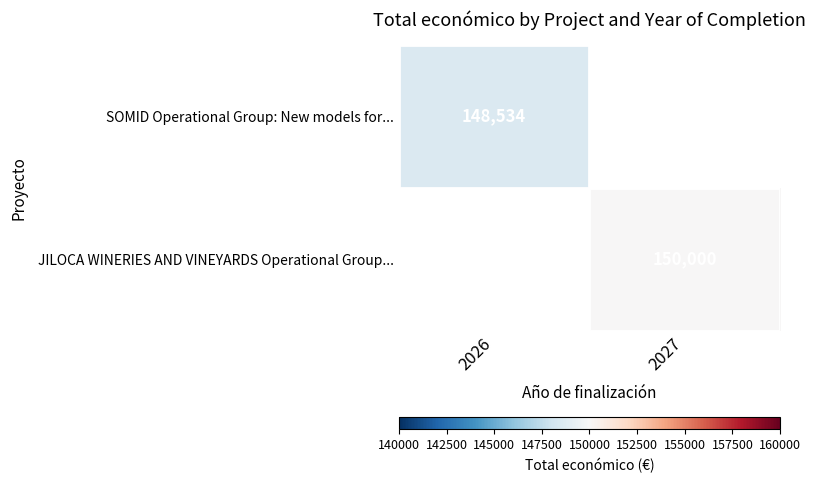

True or false: JILOCA WINERIES AND VINEYARDS Operational Group... has a value of 37301.1 at 2027.

False